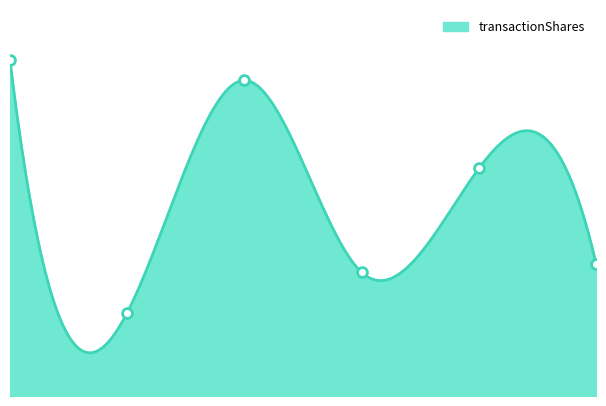

Which has a higher value, 5 or 3?

5